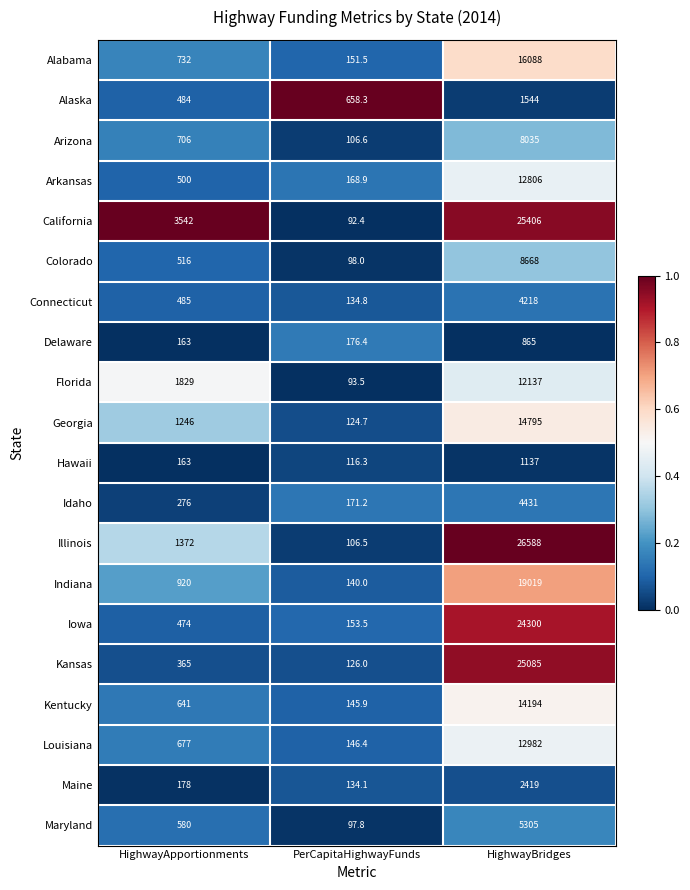

What is the approximate value of Alabama at PerCapitaHighwayFunds?

151.5